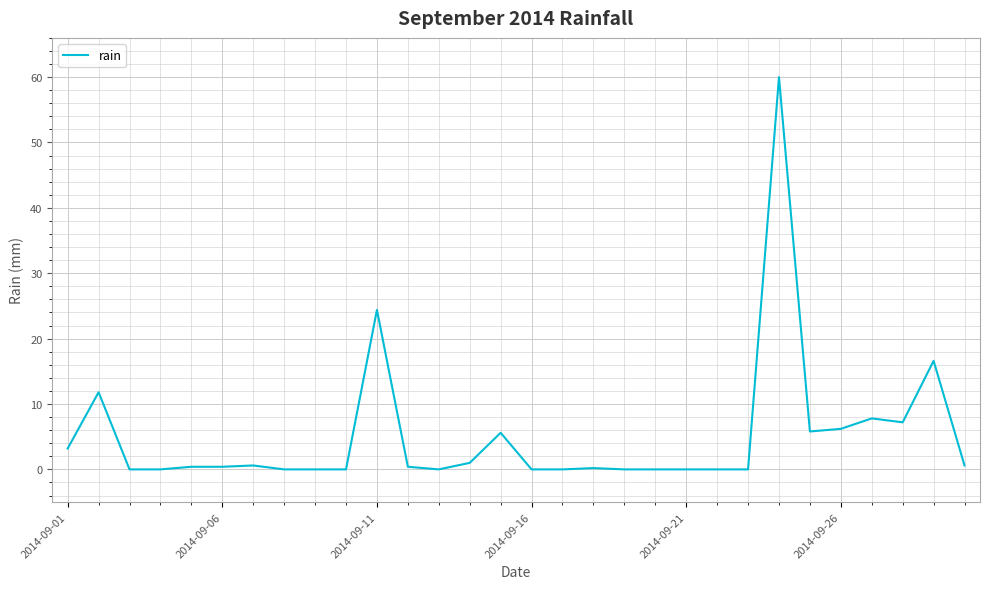

What is the greatest value displayed?

60.0